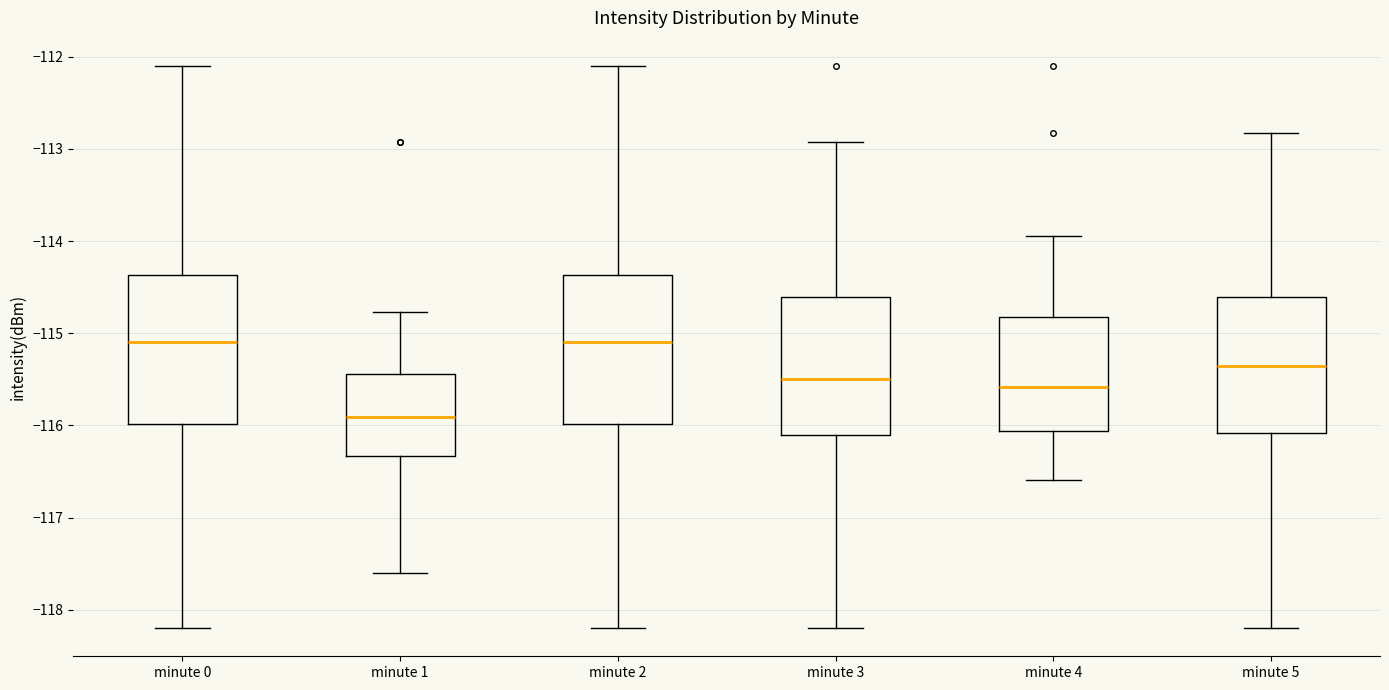

Reading left to right, transcribe this box plot: for each box, give where its median line is, the range the box spans, and where its two whiskers end, as read against the y-axis. The values are not printed on the chart, so give them approximately, as read against the axis.

minute 0: median -115.1, box -116.0 to -114.4, whiskers -118.2 to -112.1
minute 1: median -115.9, box -116.3 to -115.4, whiskers -117.6 to -114.8
minute 2: median -115.1, box -116.0 to -114.4, whiskers -118.2 to -112.1
minute 3: median -115.5, box -116.1 to -114.6, whiskers -118.2 to -112.9
minute 4: median -115.6, box -116.1 to -114.8, whiskers -116.6 to -113.9
minute 5: median -115.4, box -116.1 to -114.6, whiskers -118.2 to -112.8